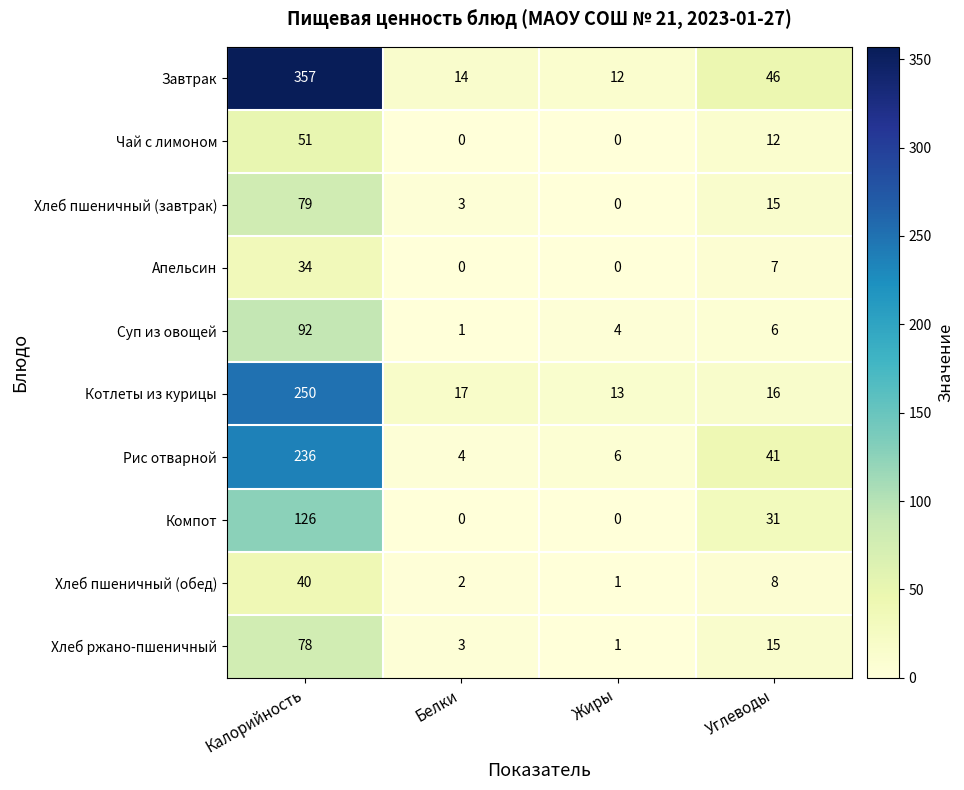

Which series has the widest spread of values?

Завтрак